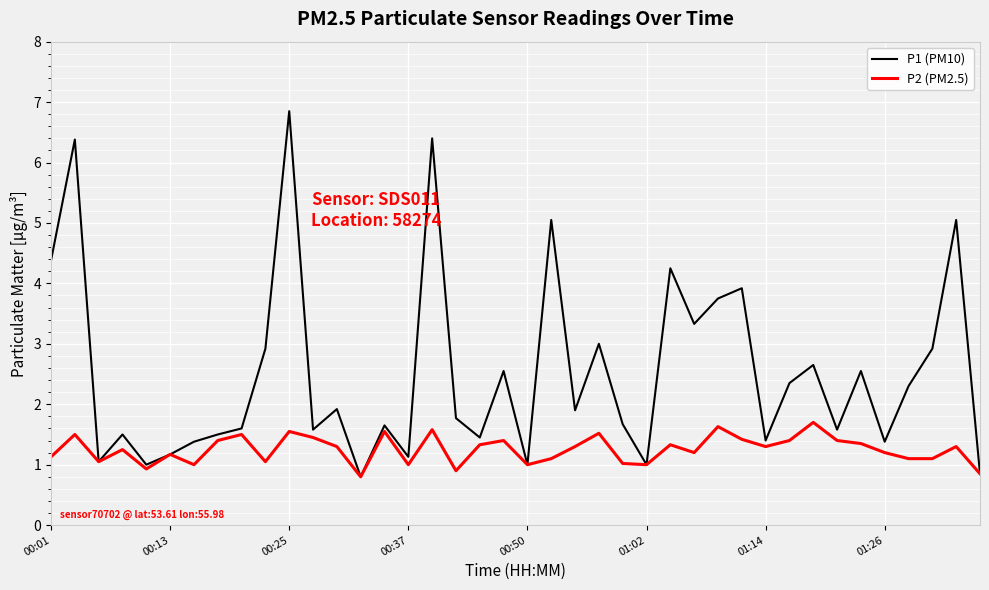

Which series has the largest total across all categories?

P1 (PM10)